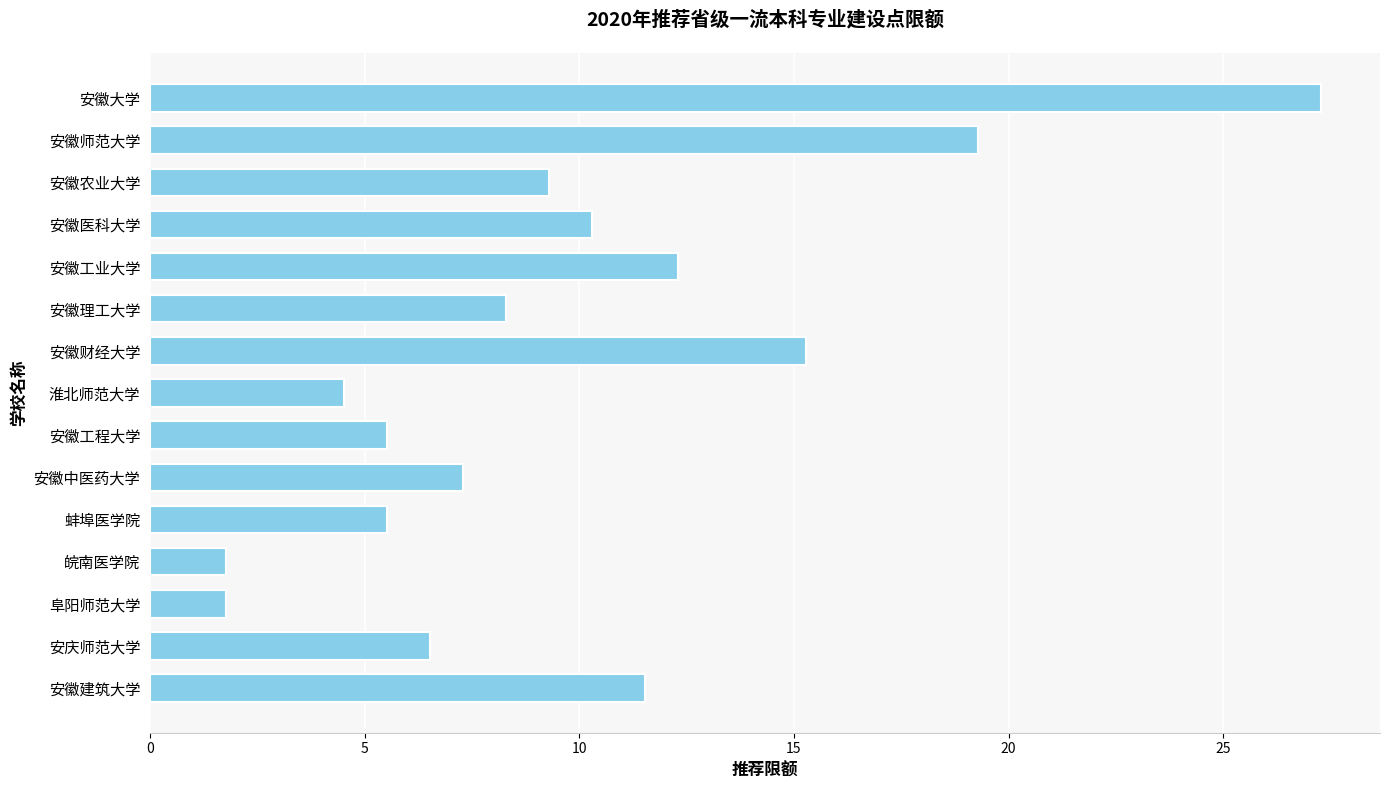

Between 安庆师范大学 and 安徽工程大学, which is larger?

安庆师范大学